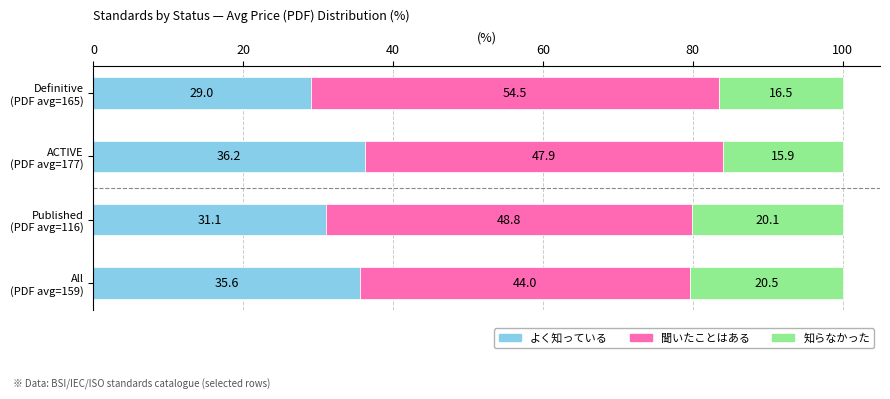

What is the maximum value for よく知っている?

36.2